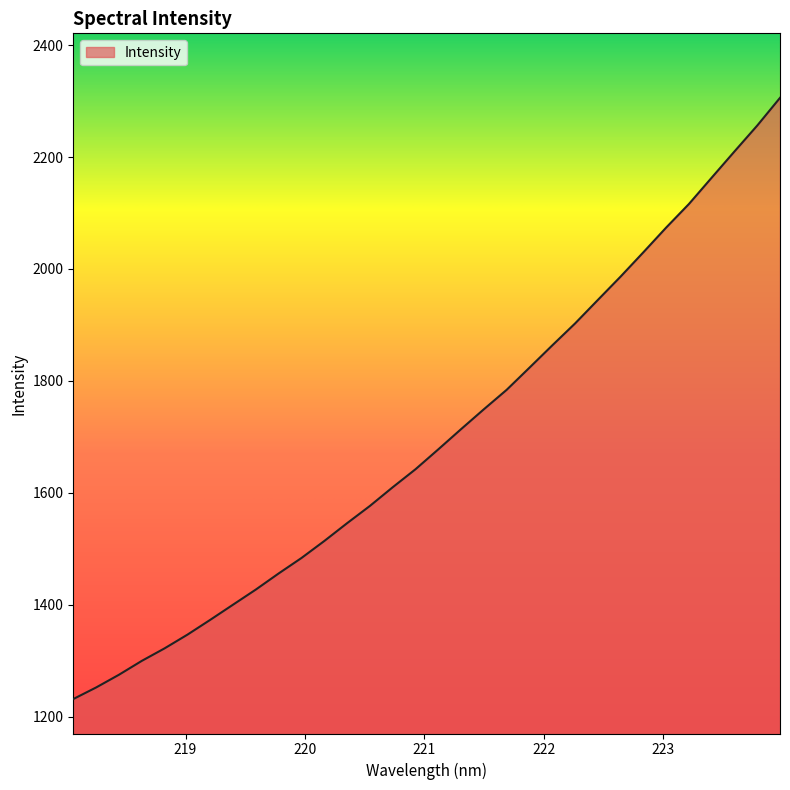

What is the smallest value displayed?

1231.4